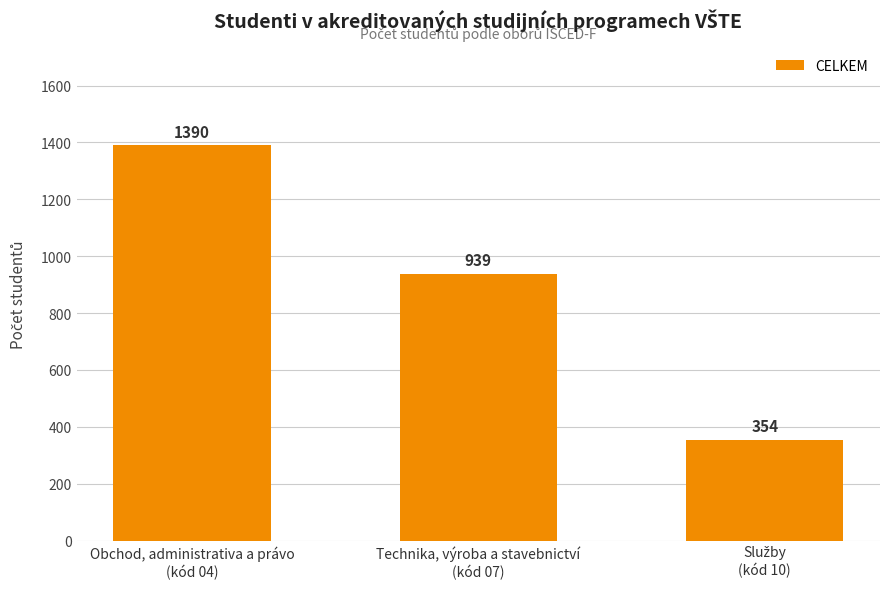

How many bars are there in total?

3